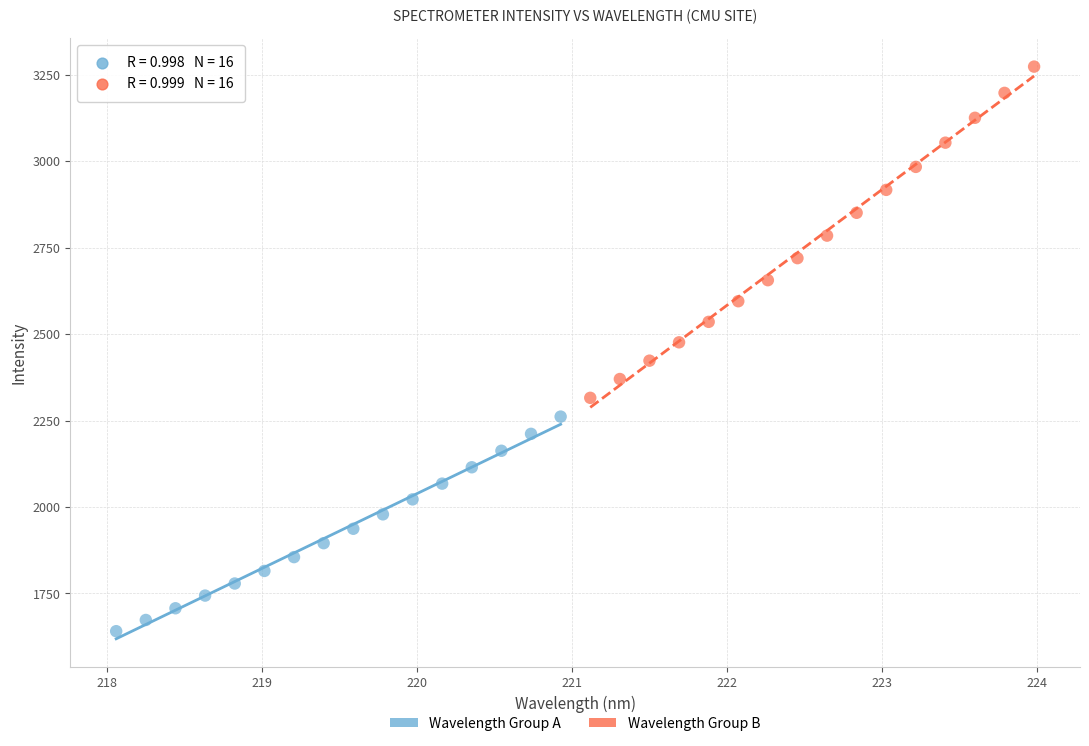

Which series has the largest Y range (max minus min)?

Wavelength Group B